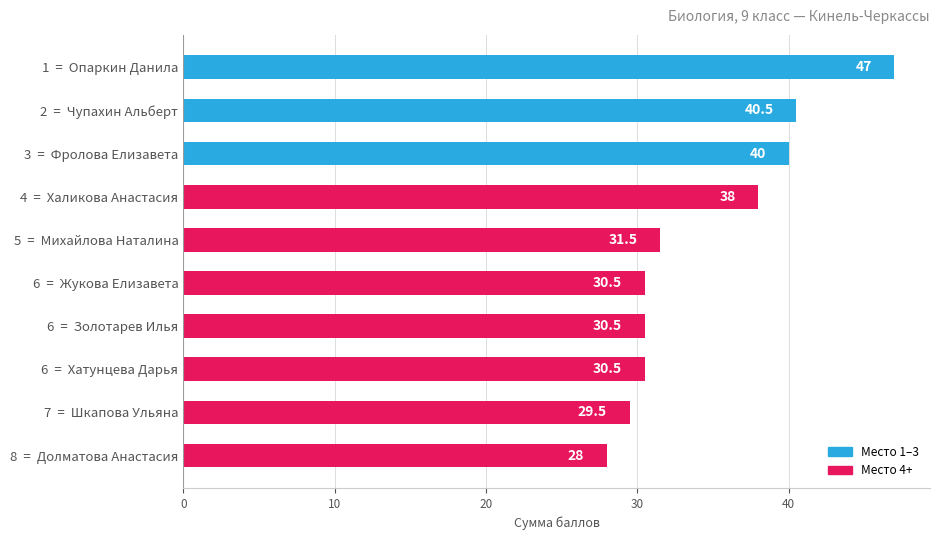

Between 1  =  Опаркин Данила and 8  =  Долматова Анастасия, which is larger?

1  =  Опаркин Данила